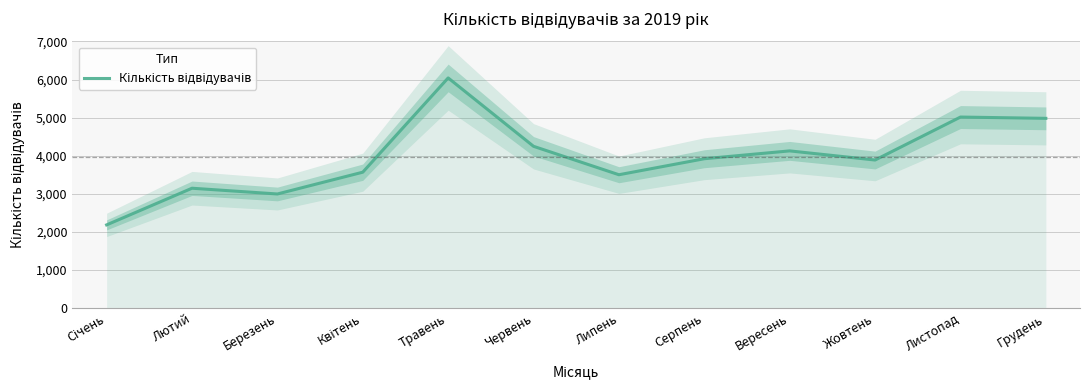

What is the label of the 10th point from the right?

Березень